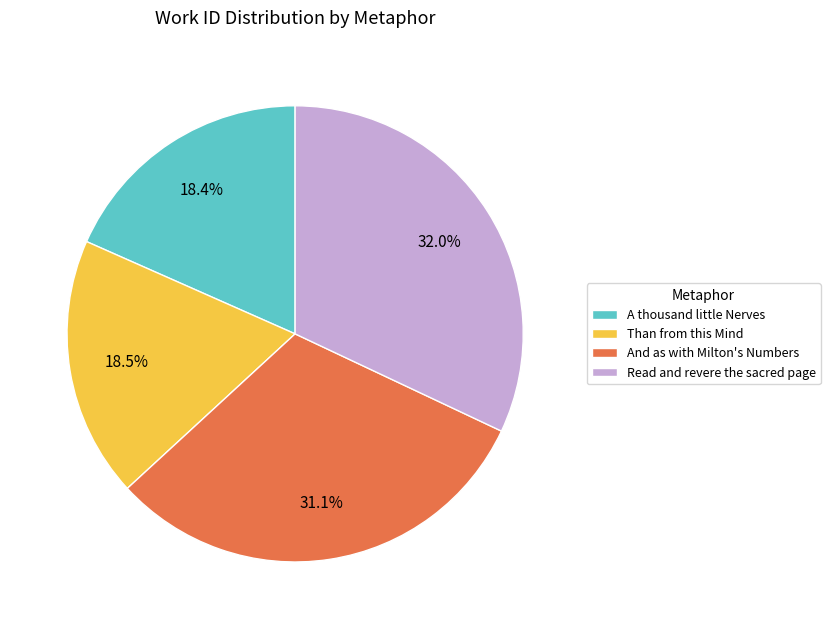

Between Read and revere the sacred page and And as with Milton's Numbers, which is larger?

Read and revere the sacred page